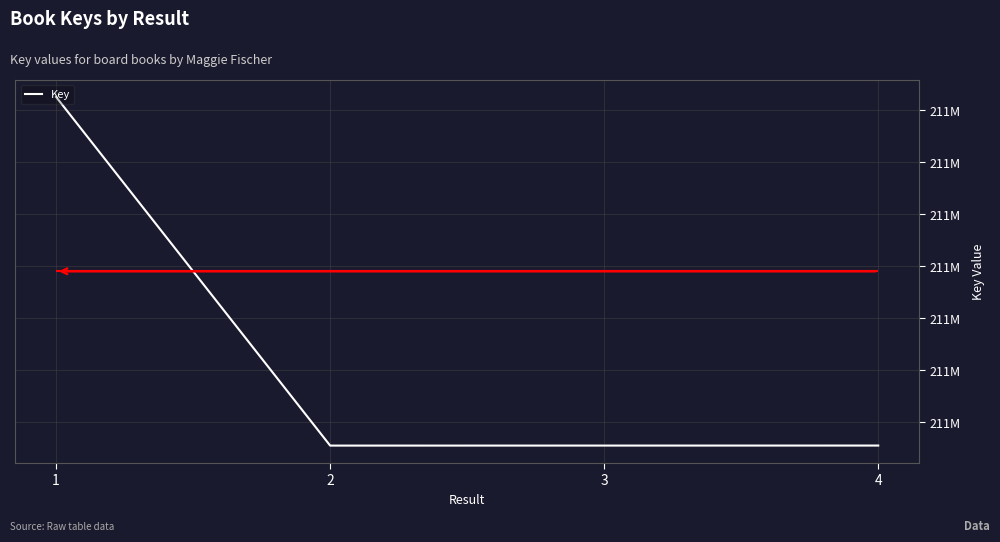

What is the sum of all values?

843291060